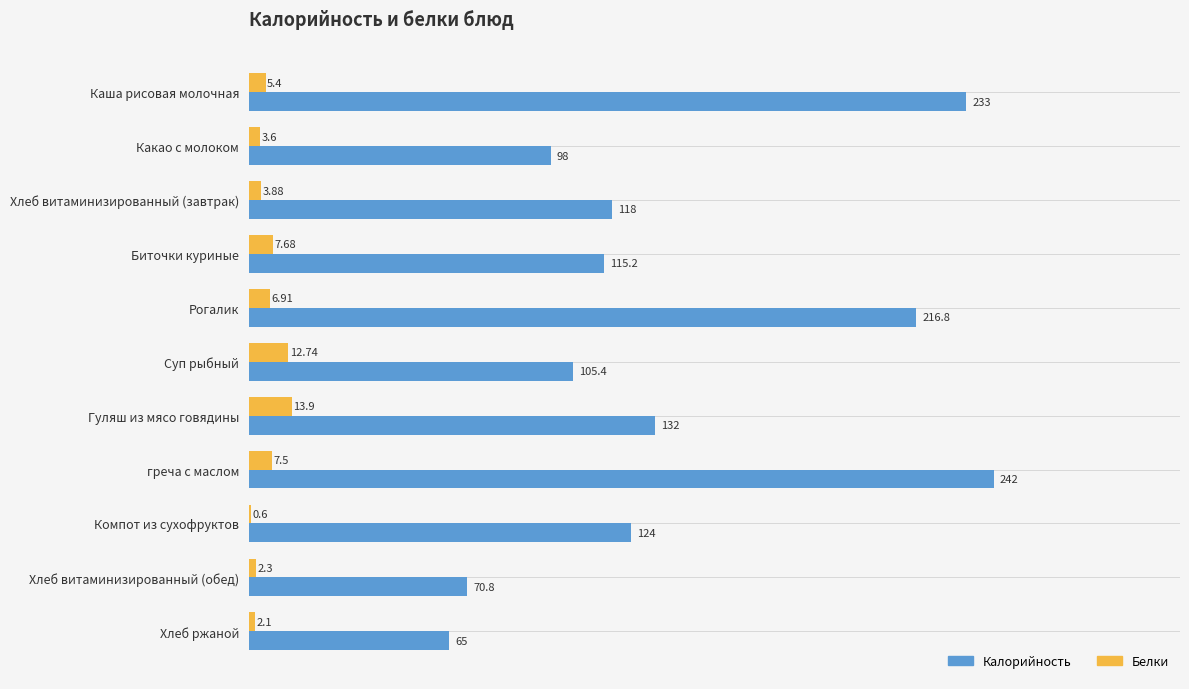

At which label is Белки closest to 7?

Рогалик